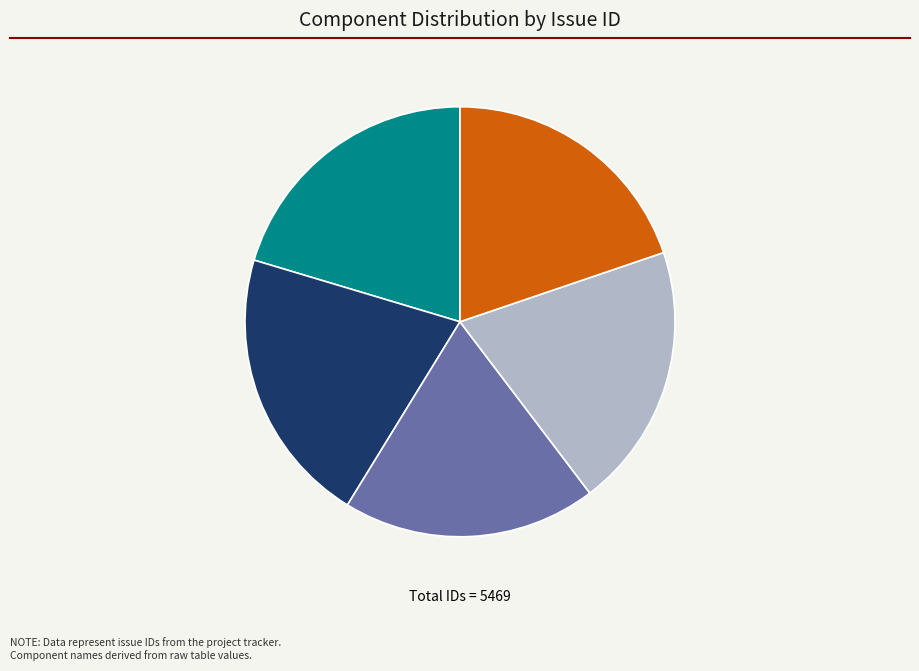

Is there any slice that represents more than half of the pie?

No